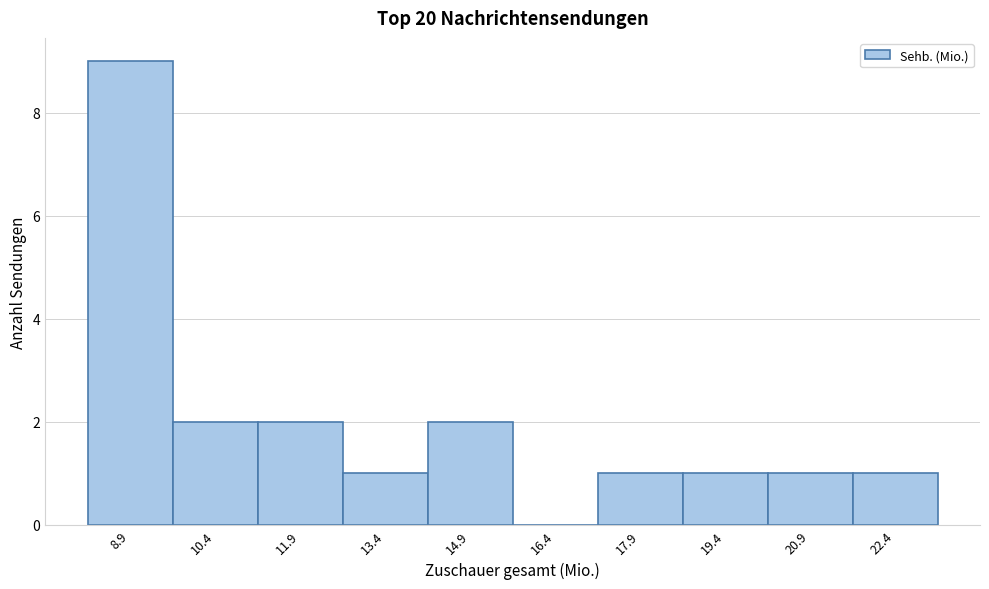

Reading left to right, transcribe all the data shown in this chart.

8.9=9	10.4=2	11.9=2	13.4=1	14.9=2	16.4=0	17.9=1	19.4=1	20.9=1	22.4=1